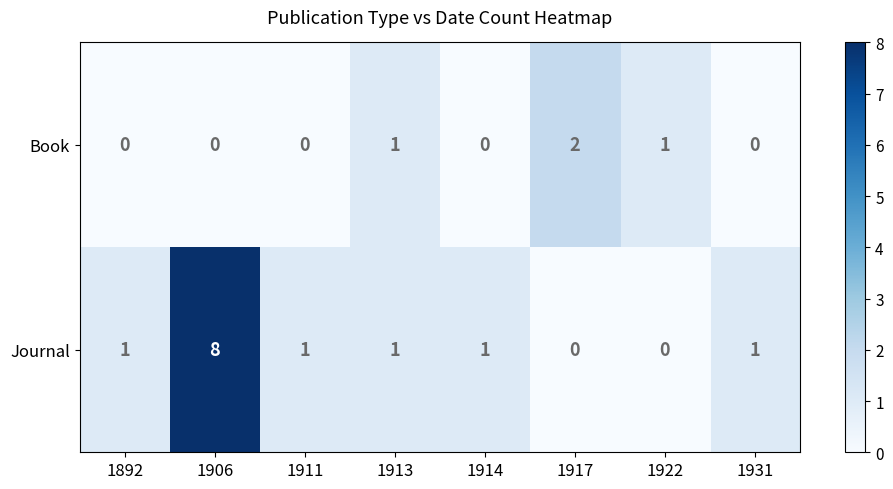

Count the Journal values in the range 1 to 2.

5